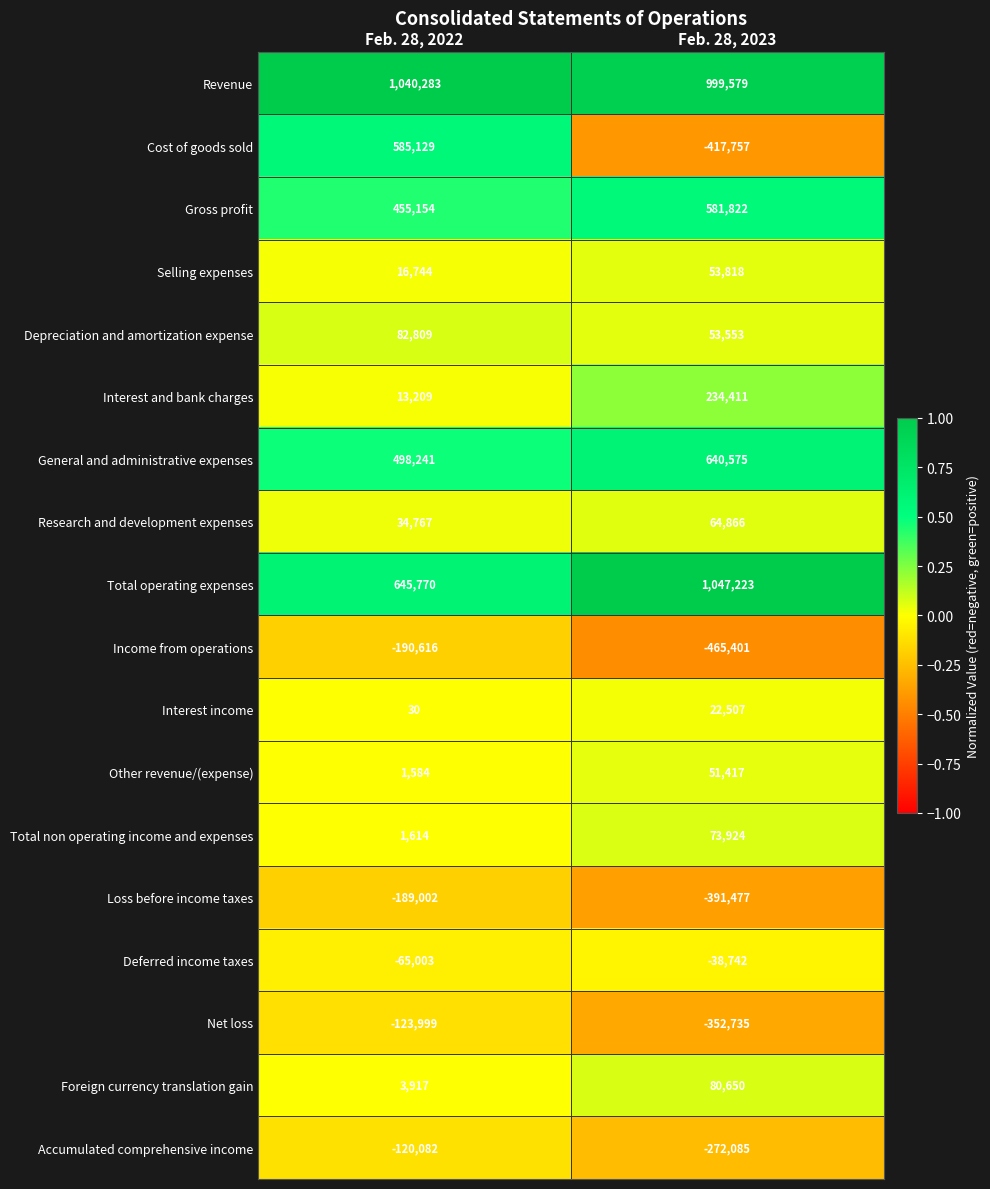

Where is Net loss nearest to the value -238367?

Feb. 28, 2022